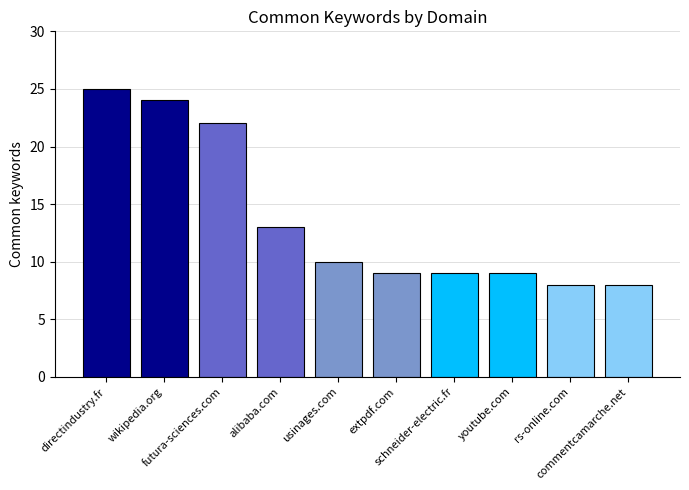

What is the average value?

14